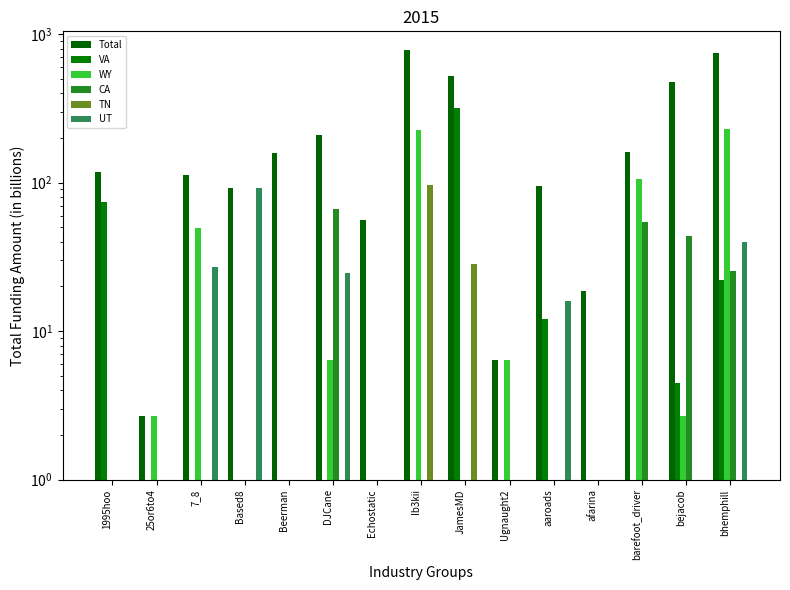

Which series has the widest spread of values?

Total